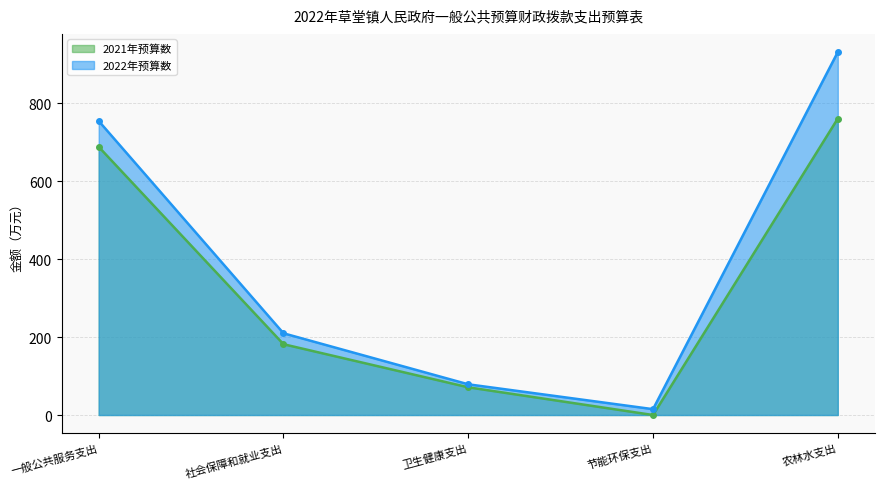

True or false: 2021年预算数 and 2022年预算数 intersect in this chart.

False